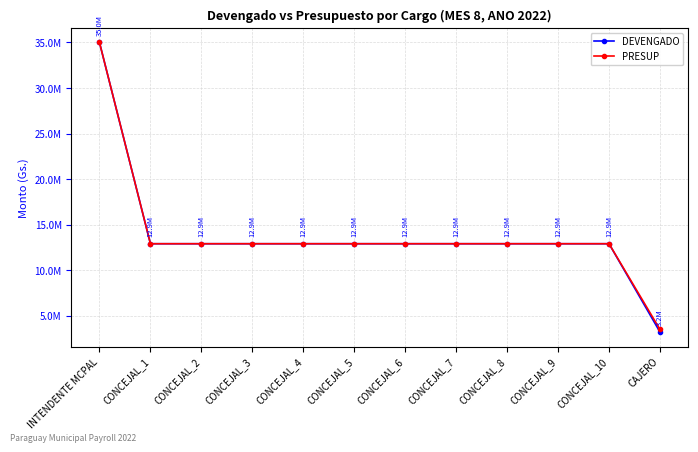

Is this an area chart (filled region under the line)?

No